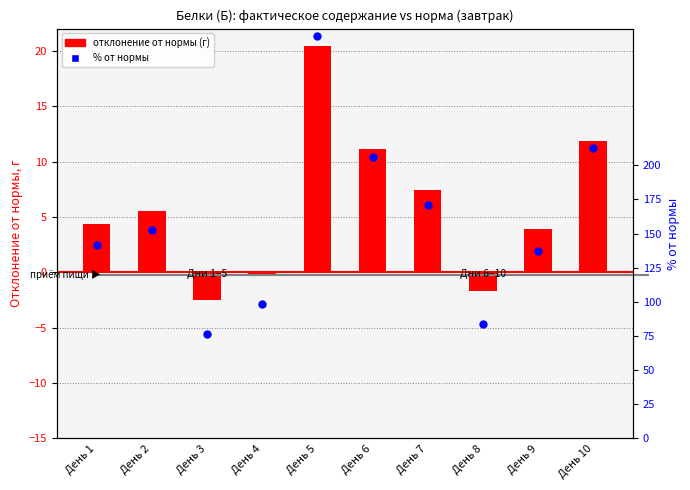

Which series reaches the minimum Y coordinate?

Отклонение от нормы